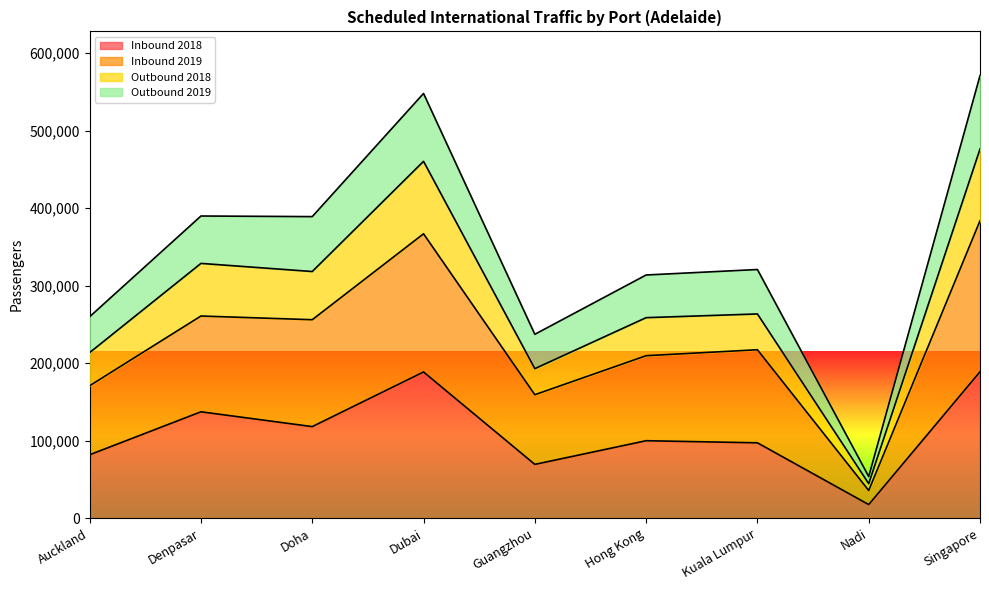

List the series in order of their peak value, highest first.

Outbound 2019, Outbound 2018, Inbound 2019, Inbound 2018